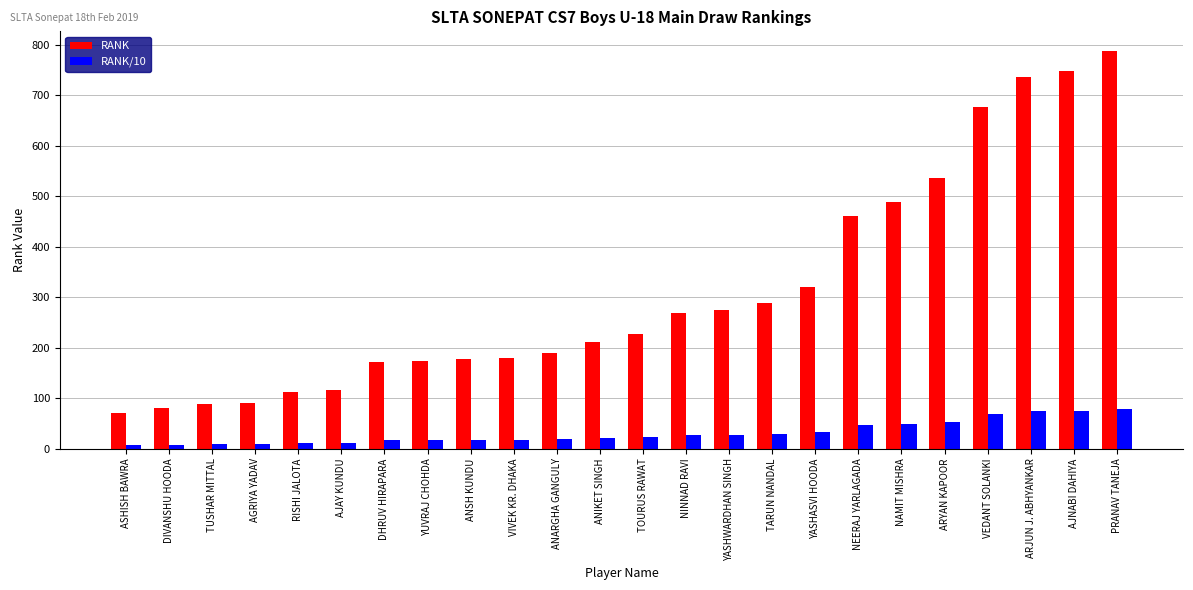

At how many categories does at least one series exceed 39?

24